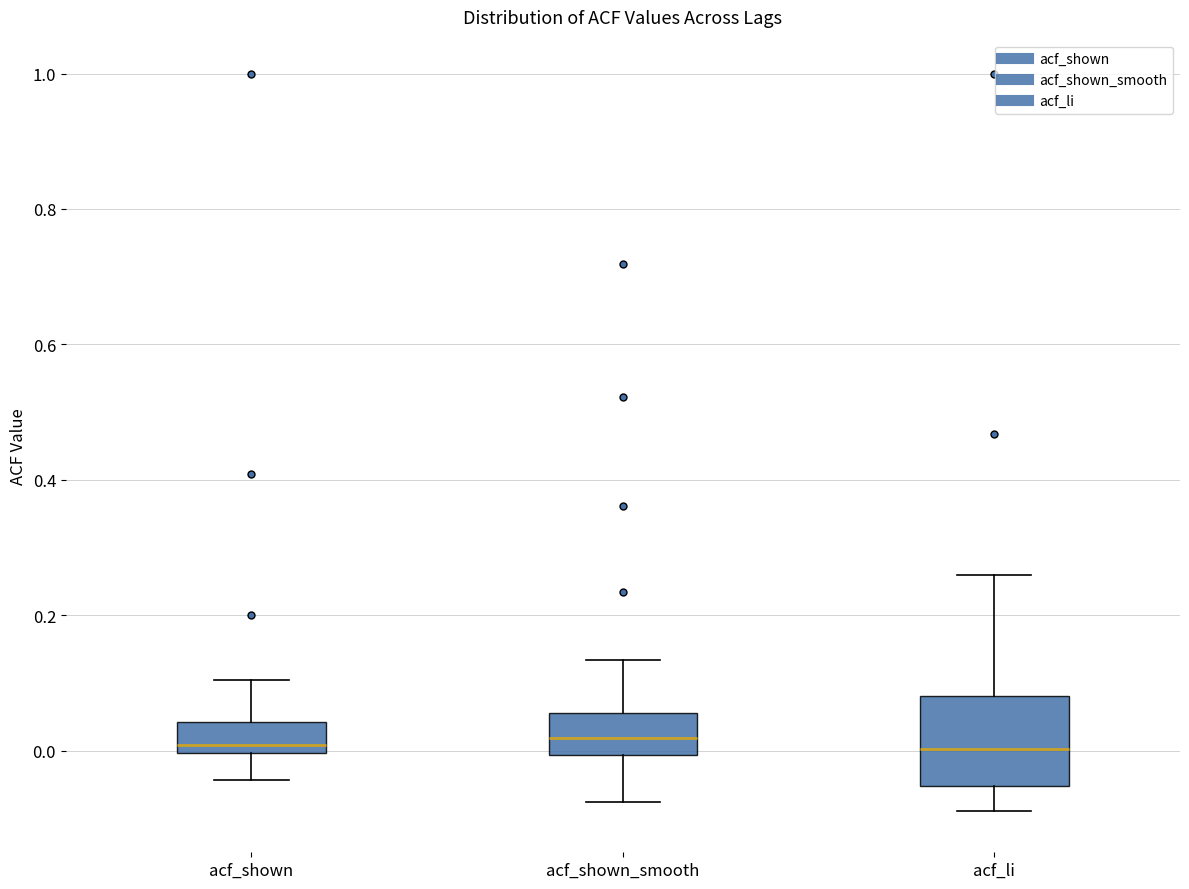

Reading left to right, read every box against the y-axis: the position of its median line, the range the box covers, and the ends of its whiskers. The values are not printed on the chart, so give them approximately, as read against the axis.

acf_shown: median 0.00 (just above the box's lower edge), box 0.00 to 0.04, whiskers -0.04 to 0.10
acf_shown_smooth: median 0.02, box 0.00 to 0.06, whiskers -0.08 to 0.14
acf_li: median 0.00, box -0.06 to 0.08, whiskers -0.08 to 0.26